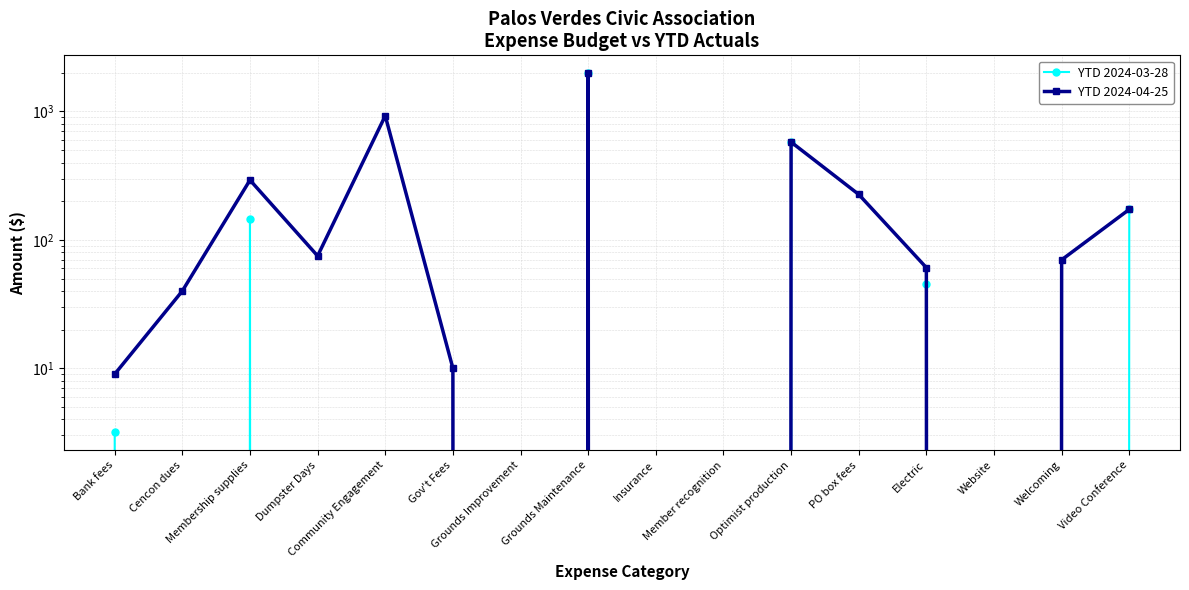

What is the highest value of the YTD 2024-03-28 series?

1984.2